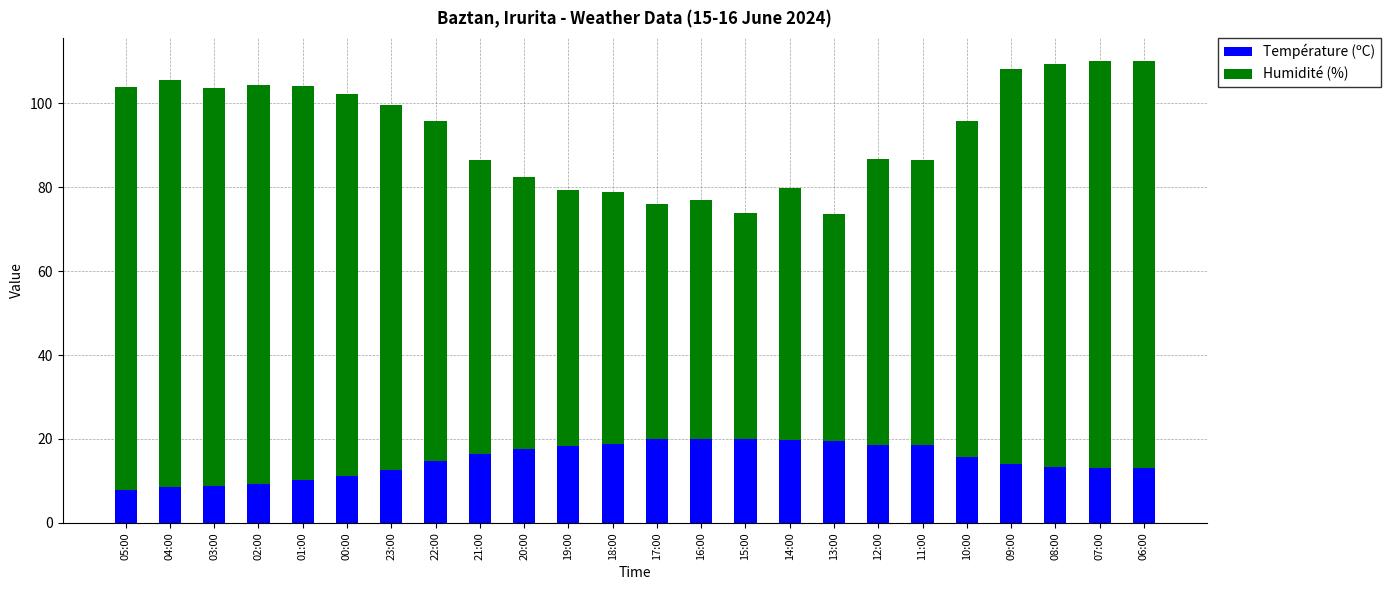

What is the difference between the maximum and minimum values in the Température (ºC) series?

12.2